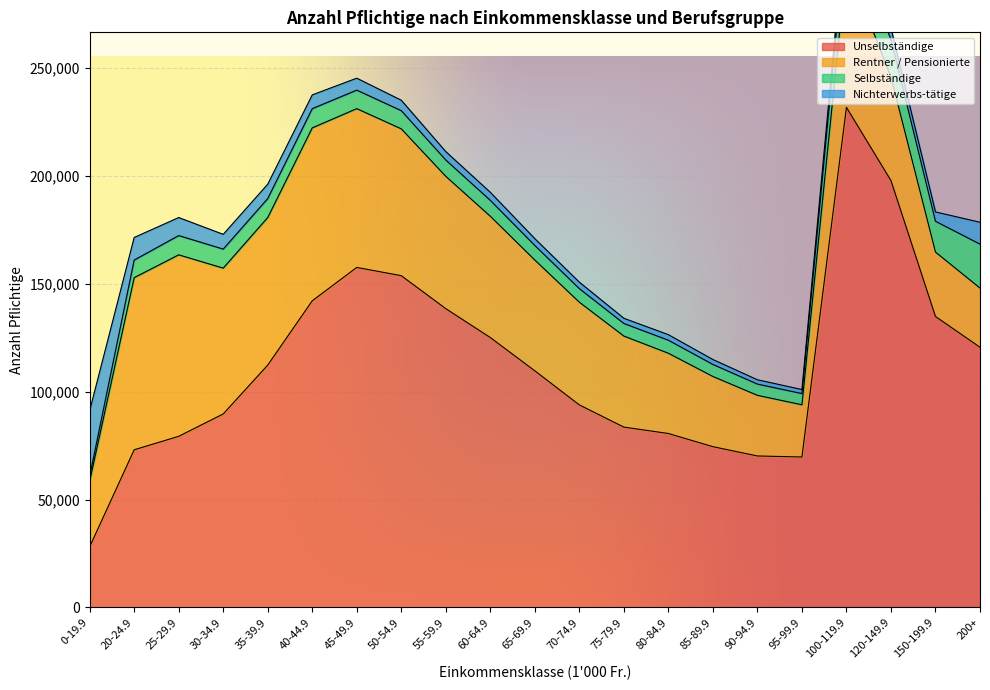

Does the chart display data point markers on the line(s)?

No